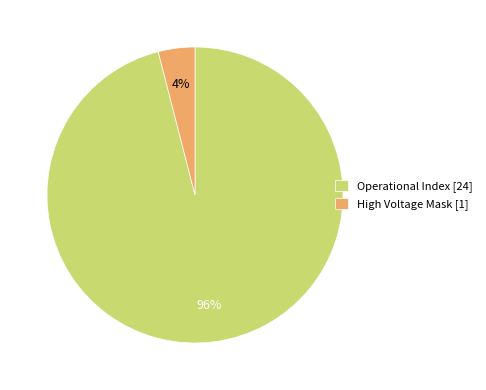

True or false: Operational Index [24] accounts for 96% of the total.

True